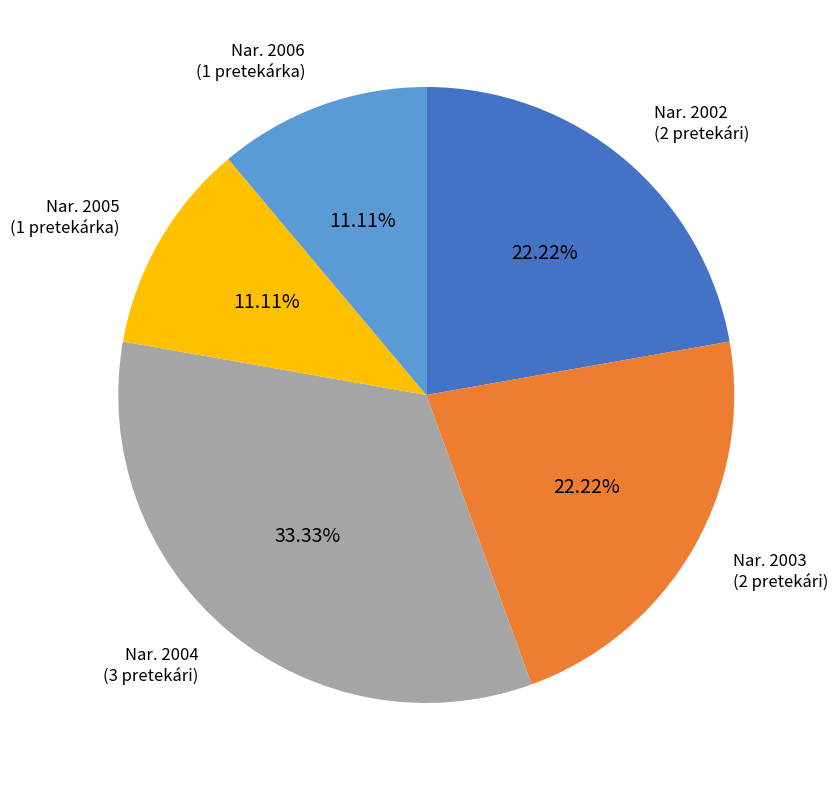

Is there a majority slice in this chart?

No